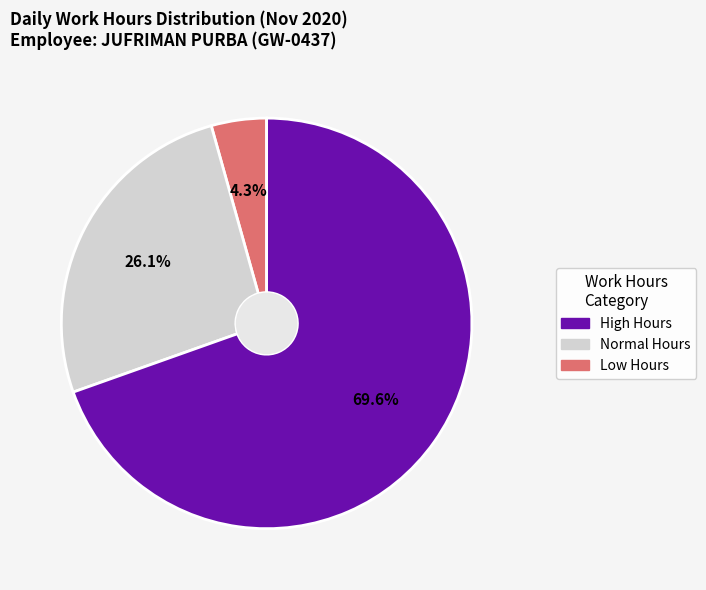

Is there any slice that represents more than half of the pie?

Yes